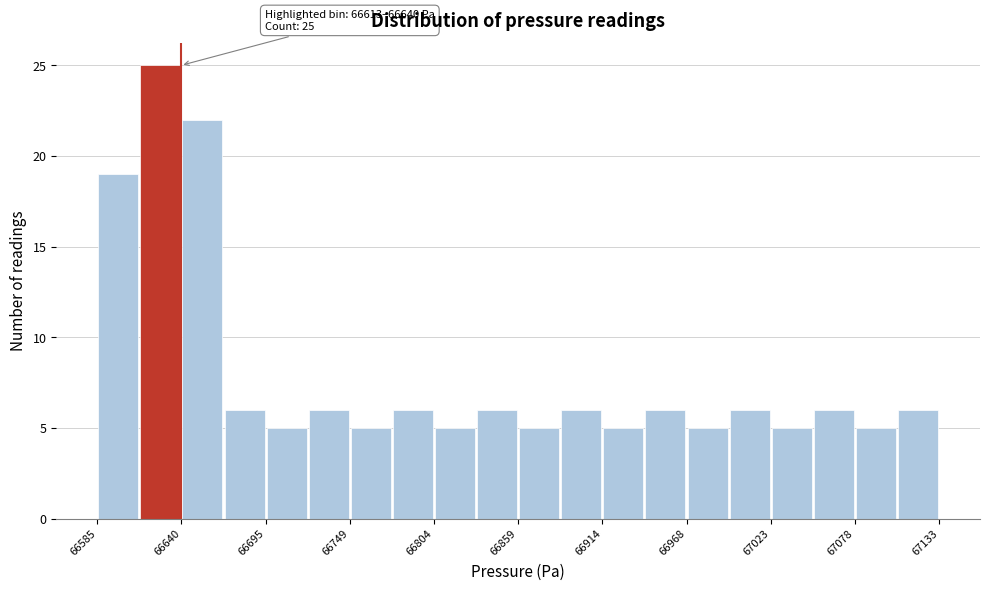

Around what value on the x-axis is the tallest bar? Give the approximate position of its centre, as read against the axis.

66630